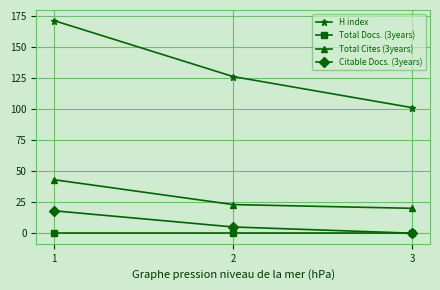

Which series has the largest range (max minus min)?

H index